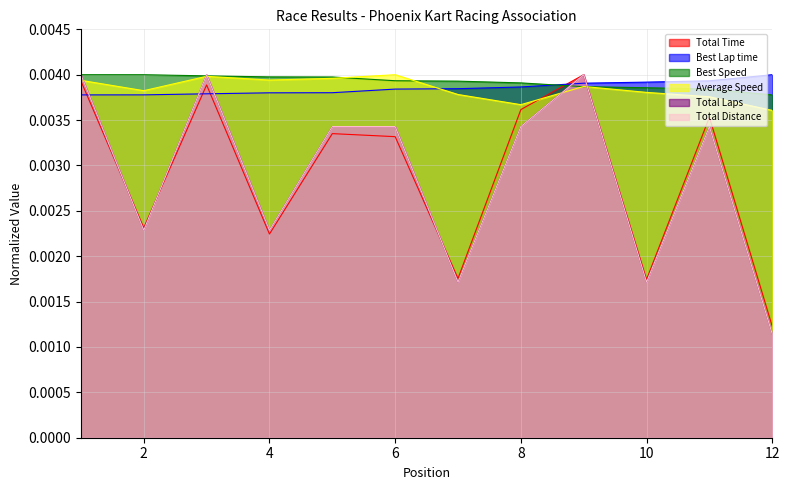

At 1, list the series in order from largest to smallest.

Best Speed, Total Laps, Total Distance, Average Speed, Total Time, Best Lap time